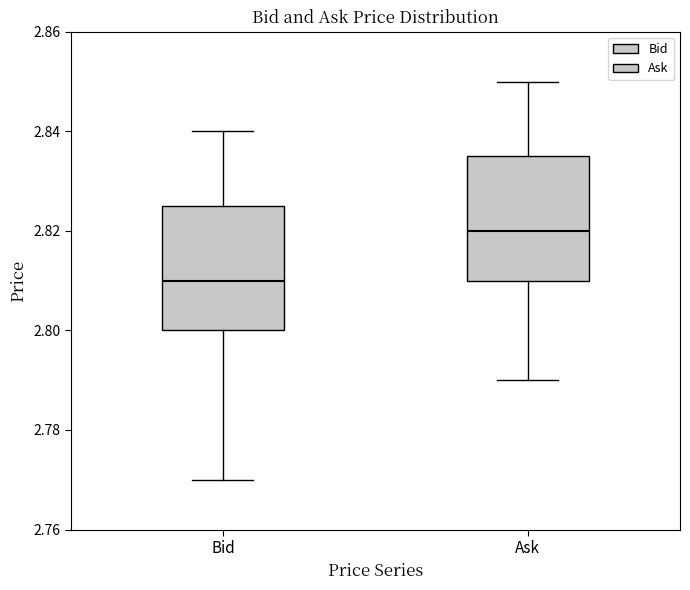

Reading left to right, transcribe this box plot: for each box, give where its median line is, the range the box spans, and where its two whiskers end, as read against the y-axis. The values are not printed on the chart, so give them approximately, as read against the axis.

Bid: median 2.810, box 2.800 to 2.826, whiskers 2.770 to 2.840
Ask: median 2.820, box 2.810 to 2.836, whiskers 2.790 to 2.850